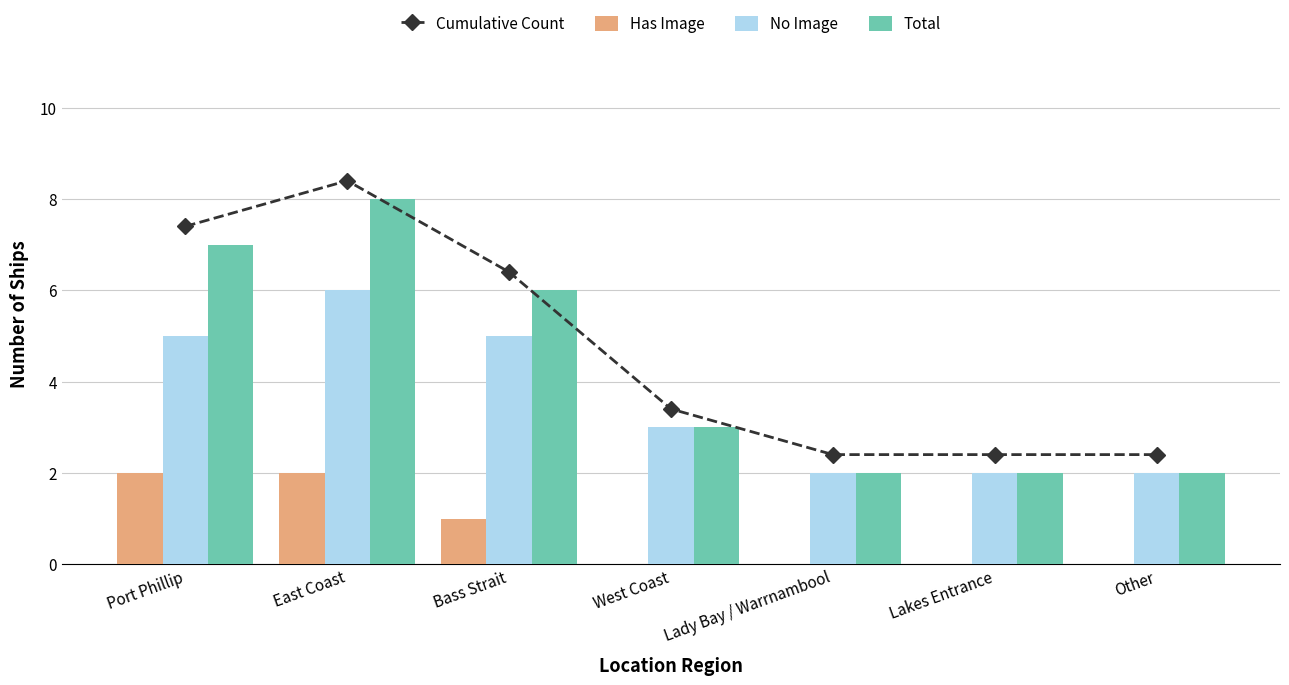

At which label is Total closest to 5?

Bass Strait